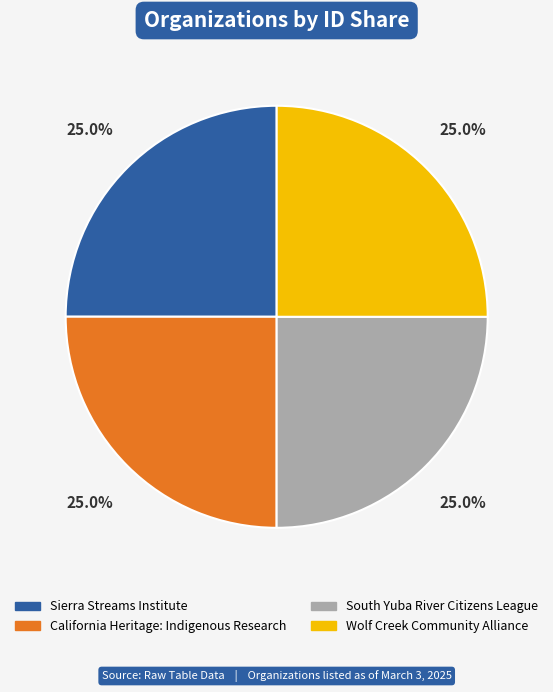

What is the ratio of the value at Wolf Creek Community Alliance to the value at California Heritage: Indigenous Research?

1.0